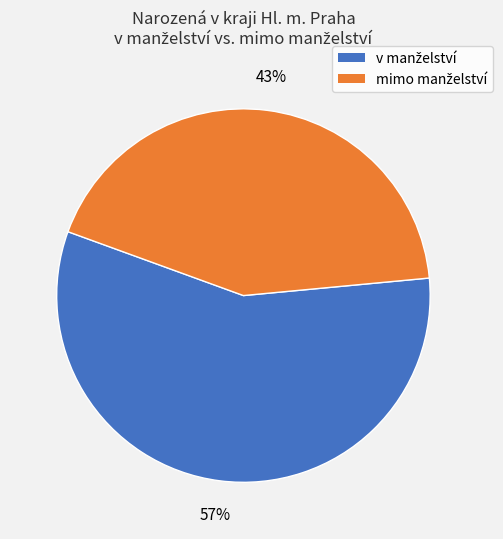

To the nearest percent, what is the difference between the largest and smallest slice percentages?

14%